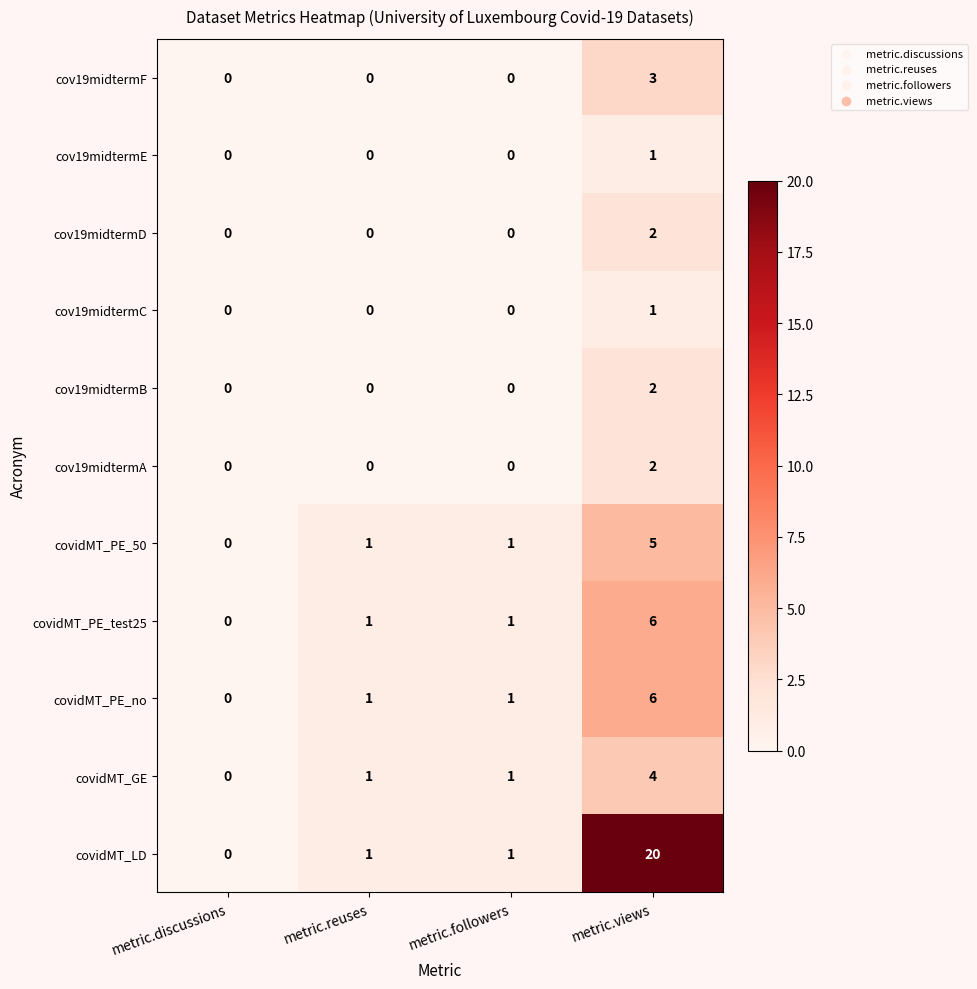

Which series has the widest spread of values?

covidMT_LD